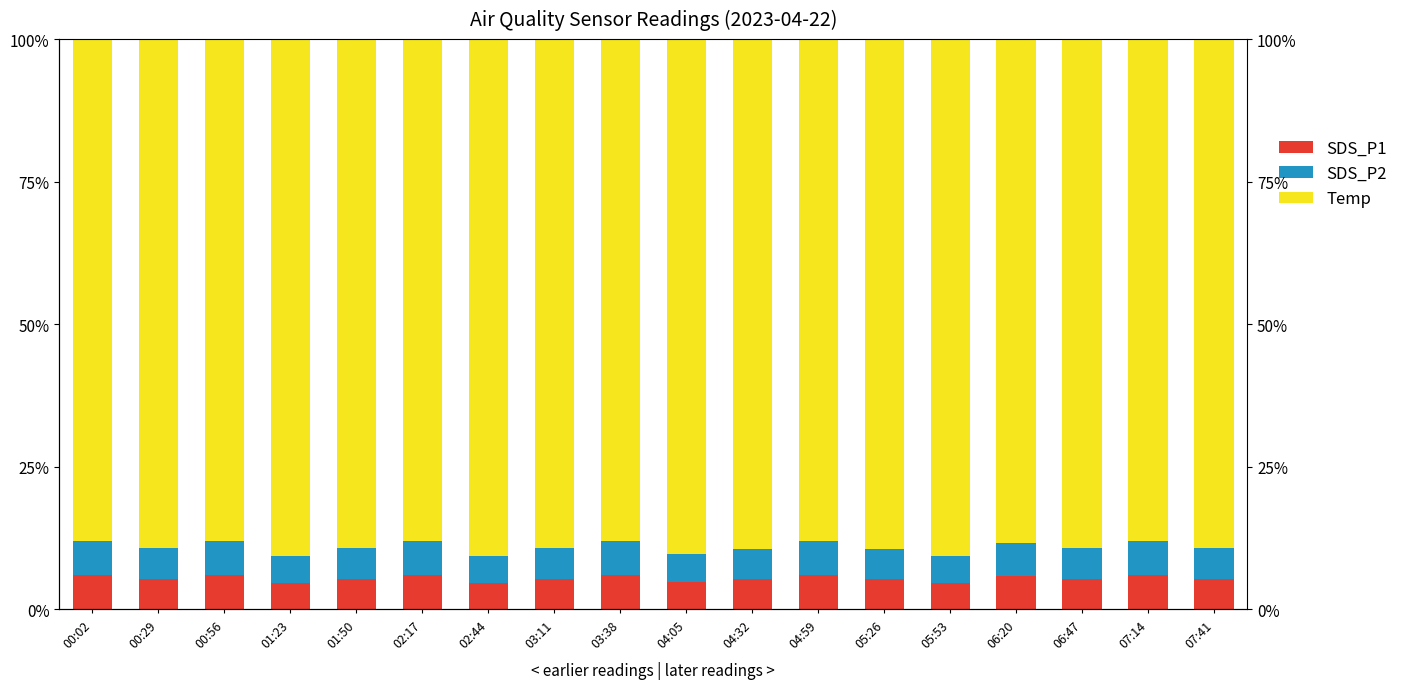

Count the SDS_P2 values in the range 0 to 1.

18